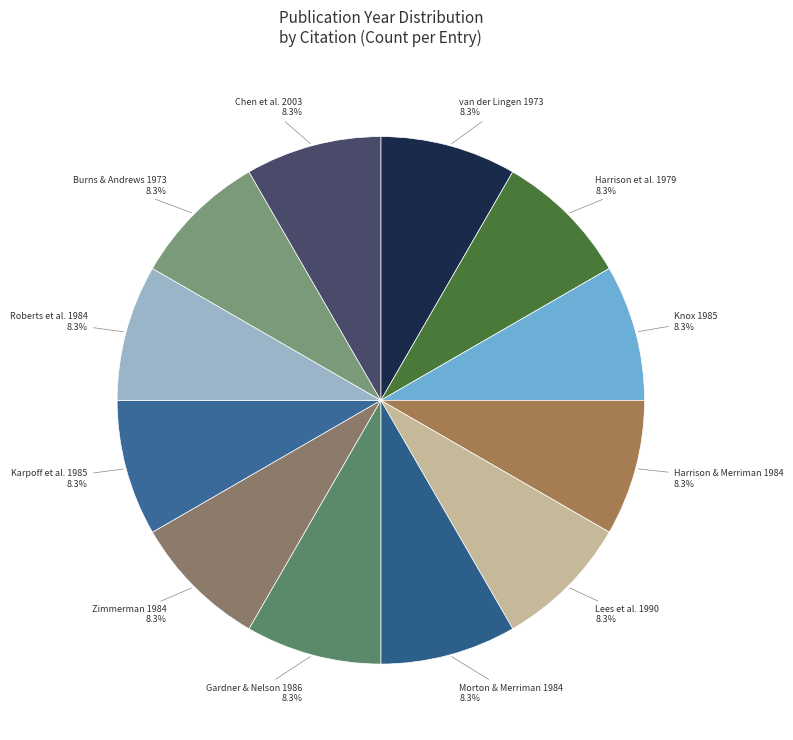

Is there any slice that represents more than half of the pie?

No